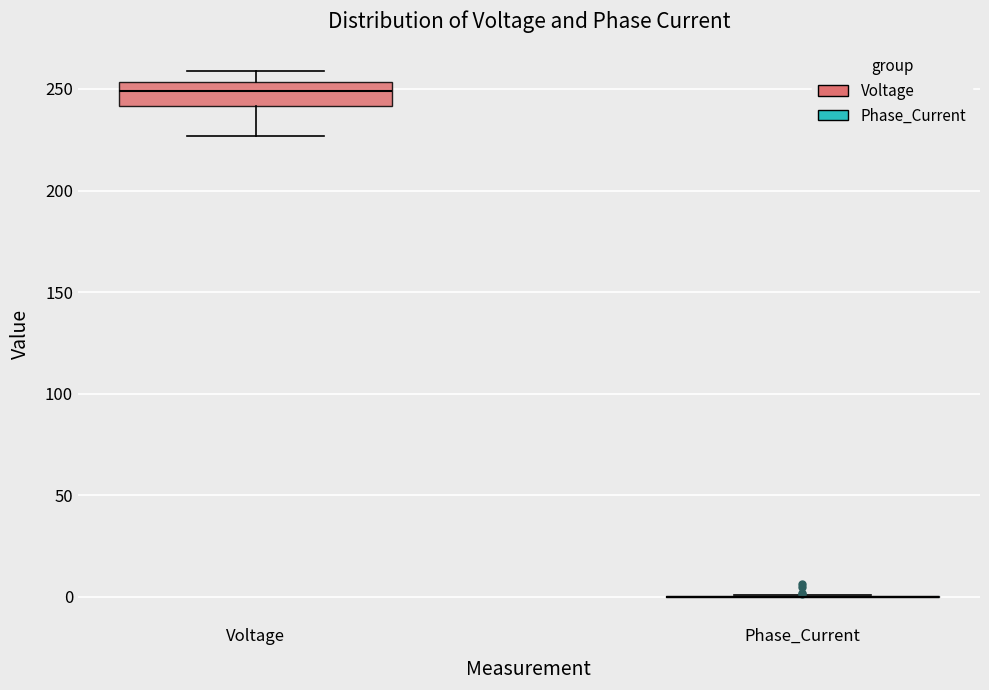

Comparing the boxes themselves (not the whiskers), which one is the tallest?

Voltage